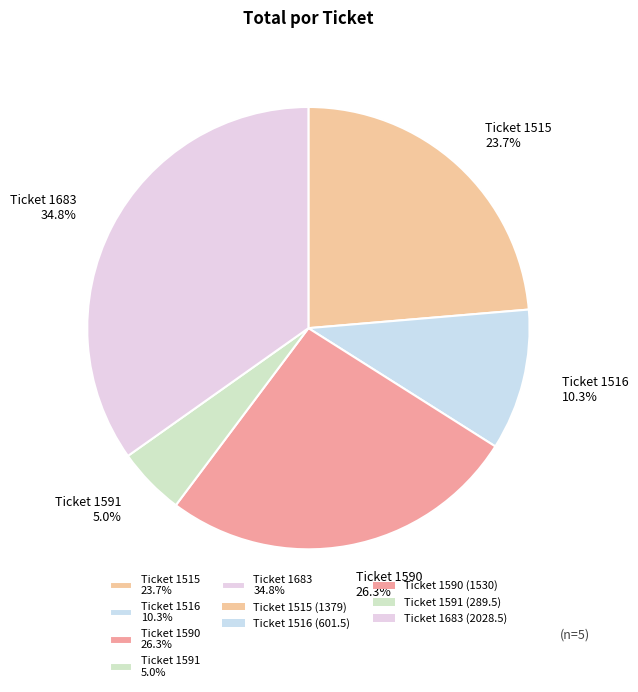

Do Ticket 1591 5.0% and Ticket 1515 23.7% together represent more than half of the pie?

No